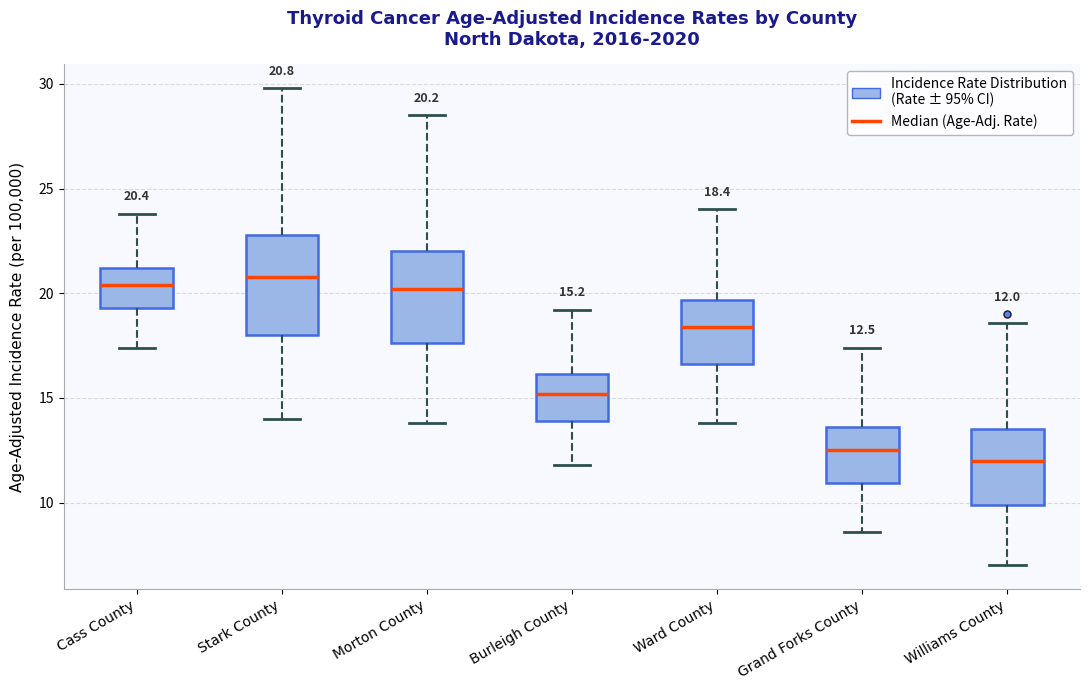

Which box's median line is the lowest?

Williams County